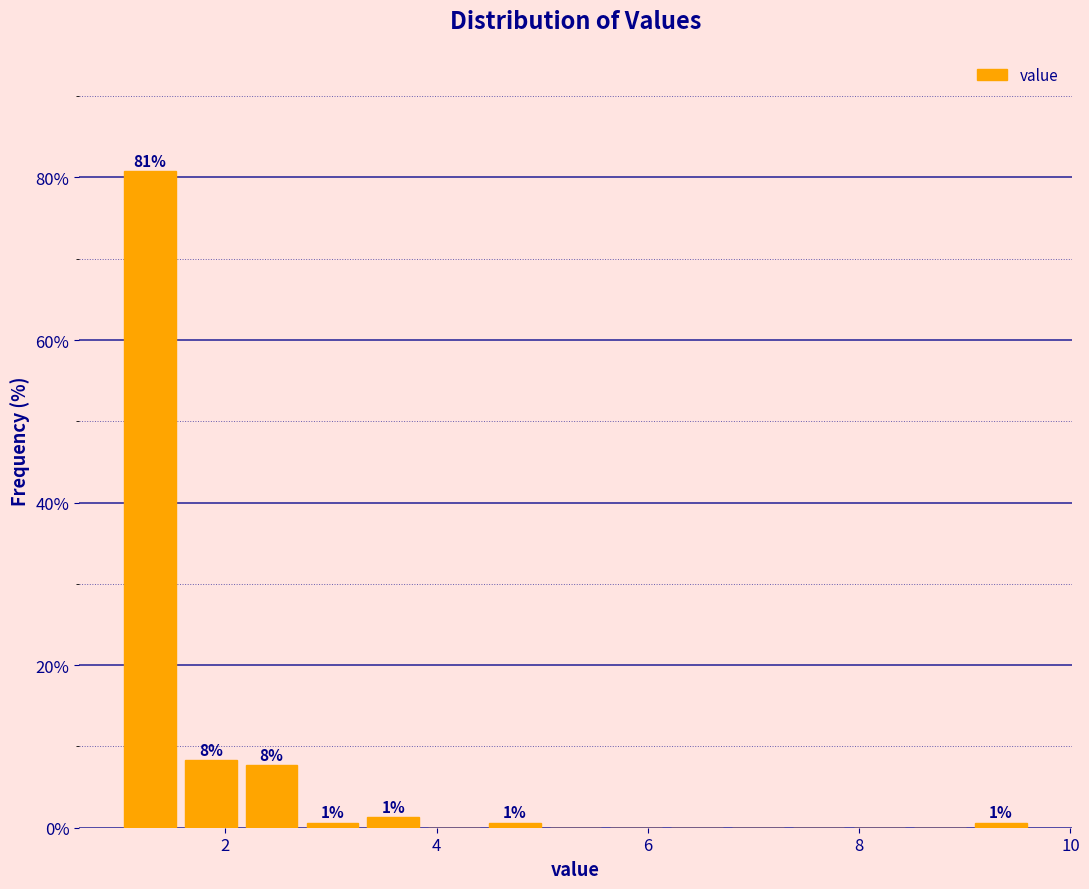

Around what value on the x-axis is the tallest bar? Give the approximate position of its centre, as read against the axis.

1.2